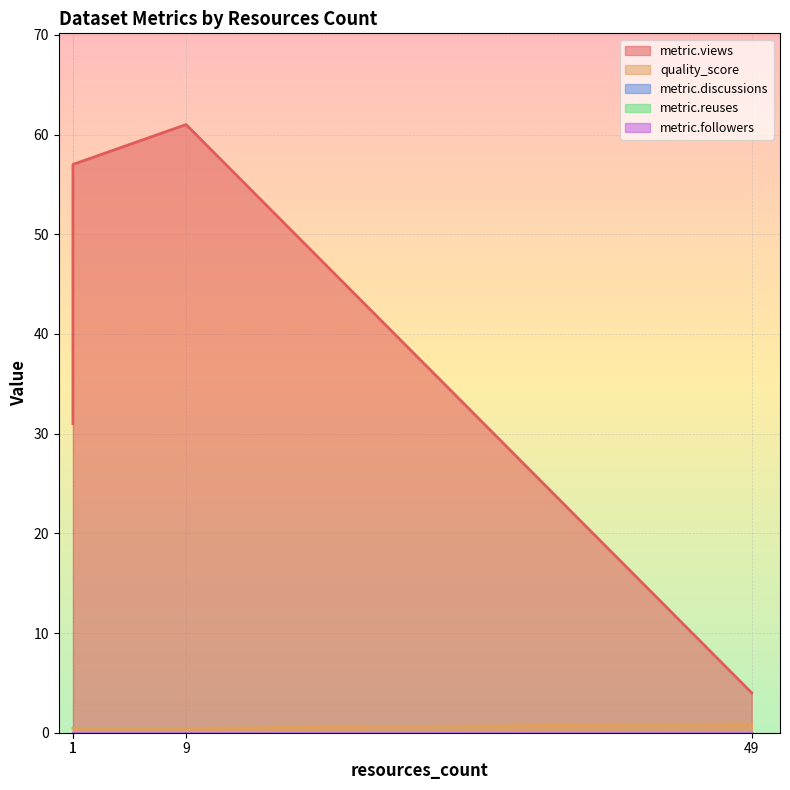

True or false: quality_score has more than 2 interior local peaks.

False